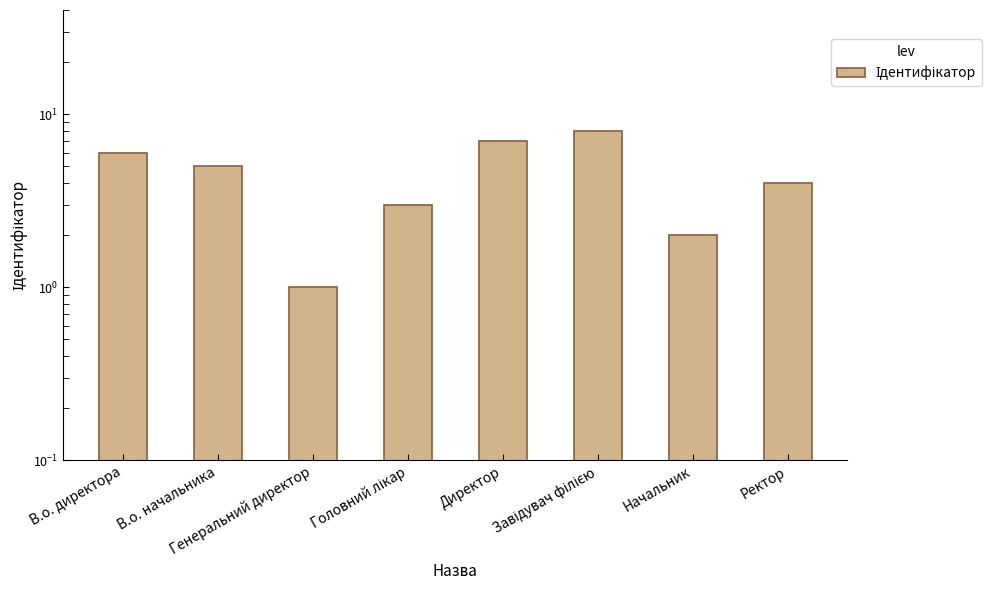

Which has a higher value, Генеральний директор or В.о. начальника?

В.о. начальника